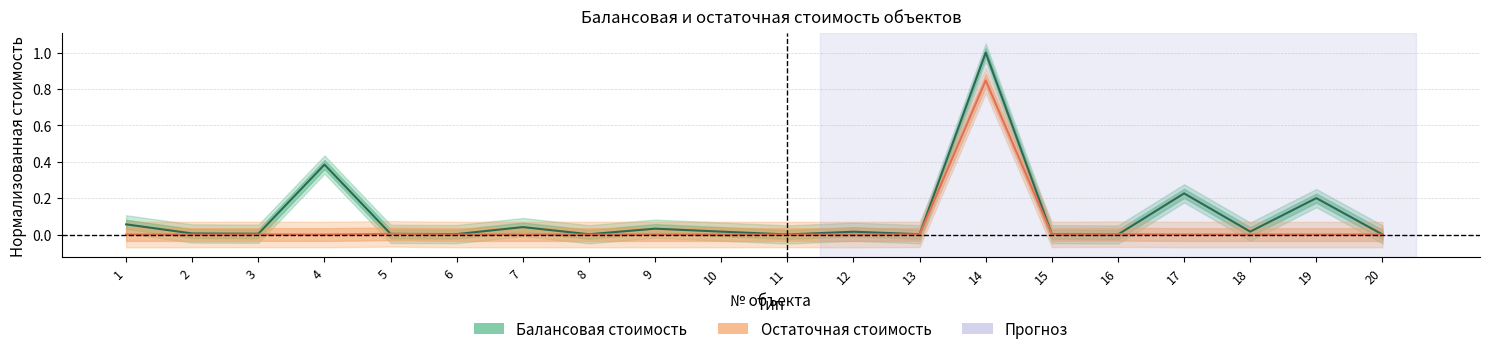

Is the value of Остаточная стоимость at 12 greater than the value of Балансовая стоимость at 4?

No